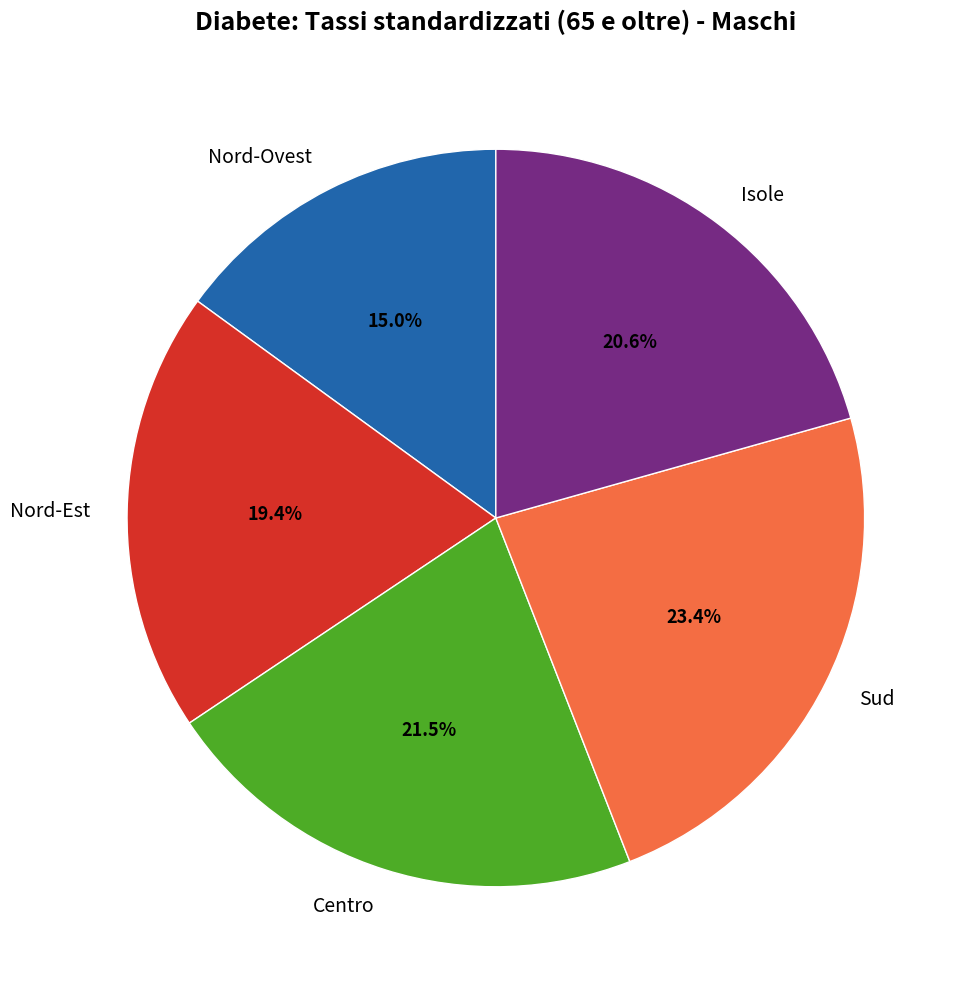

Rank the categories by value from lowest to highest.

Nord-Ovest, Nord-Est, Isole, Centro, Sud